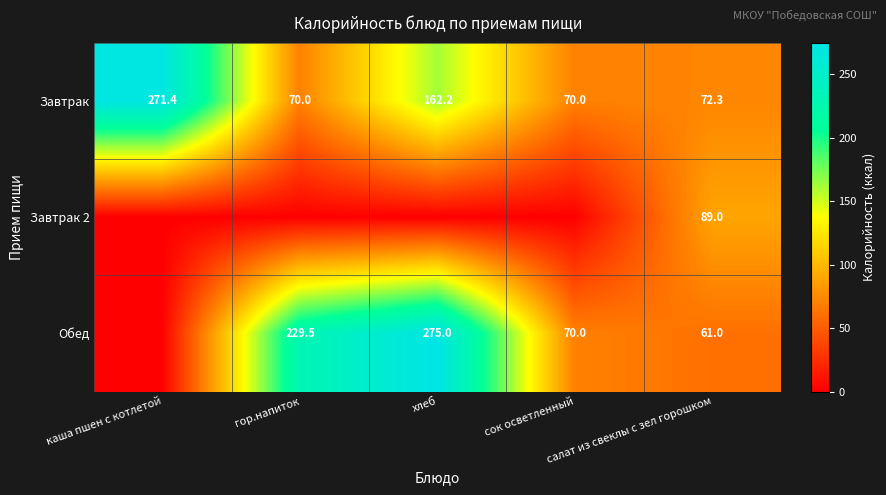

What is the sum of all Завтрак values?

645.9